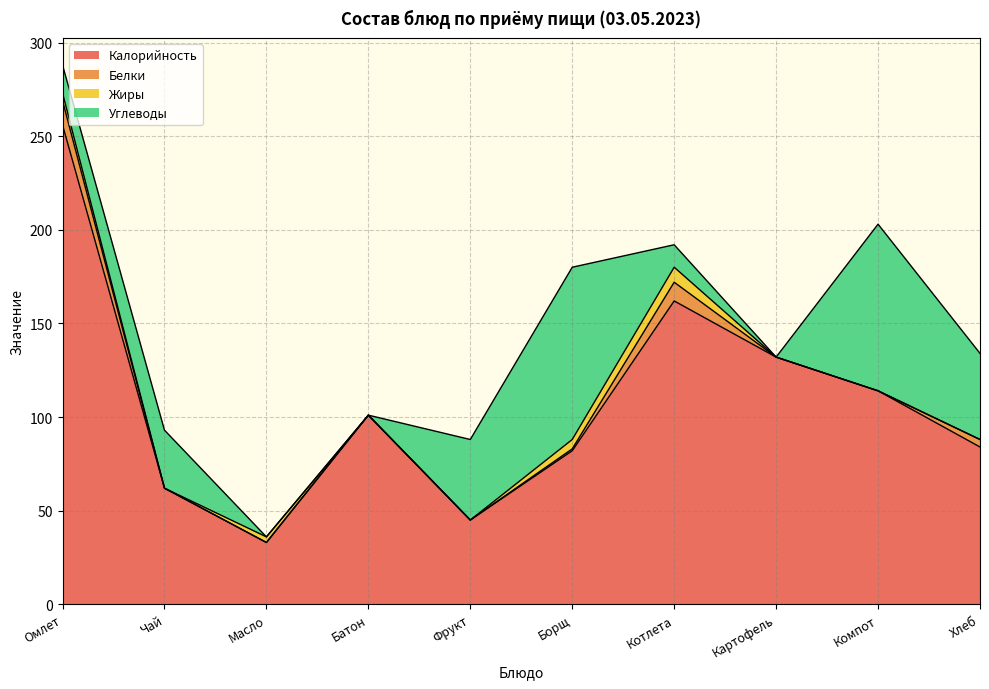

The value of Углеводы at Фрукт is 14. True or false?

False